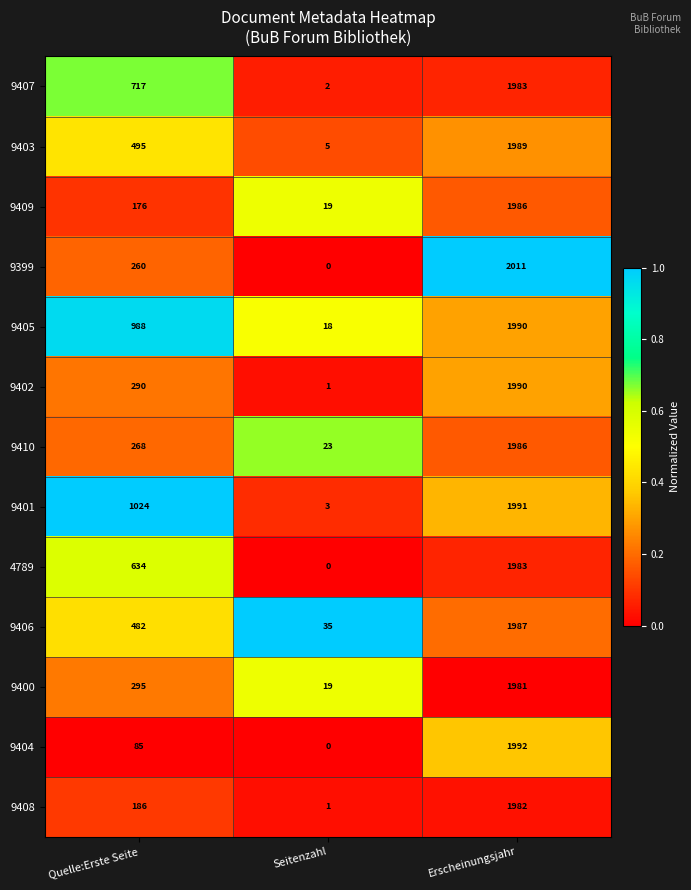

What is the difference between the maximum and minimum values in the 9407 series?

1981